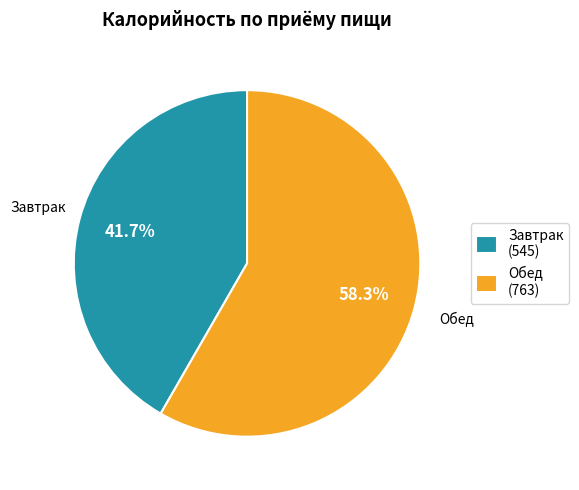

Is there any slice that represents more than half of the pie?

Yes